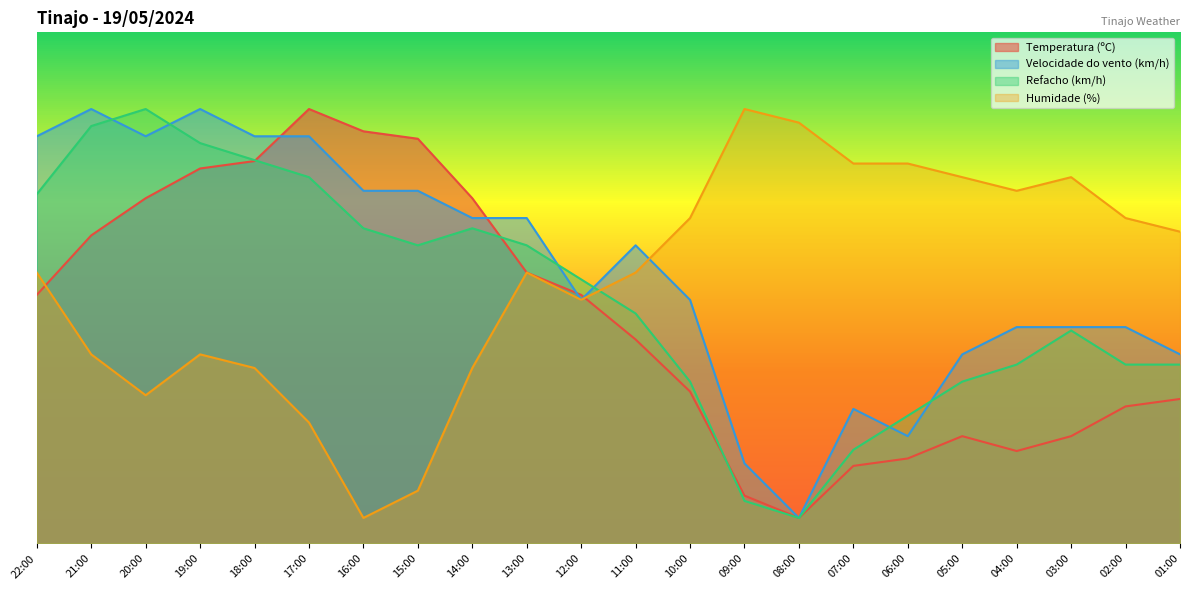

Reading left to right, transcribe all the data shown in this chart.

Temperatura (ºC): 48.6	60.3	67.5	73.4	74.8	85.0	80.6	79.2	67.5	53.0	48.6	39.9	29.7	9.4	5.0	15.2	16.6	21.0	18.1	21.0	26.8	28.3
Velocidade do vento (km/h): 79.7	85.0	79.7	85.0	79.7	79.7	69.0	69.0	63.7	63.7	47.7	58.3	47.7	15.7	5.0	26.3	21.0	37.0	42.3	42.3	42.3	37.0
Refacho (km/h): 68.3	81.7	85.0	78.3	75.0	71.7	61.7	58.3	61.7	58.3	51.7	45.0	31.7	8.3	5.0	18.3	25.0	31.7	35.0	41.7	35.0	35.0
Humidade (%): 53.0	37.0	29.0	37.0	34.3	23.7	5.0	10.3	34.3	53.0	47.7	53.0	63.7	85.0	82.3	74.3	74.3	71.7	69.0	71.7	63.7	61.0